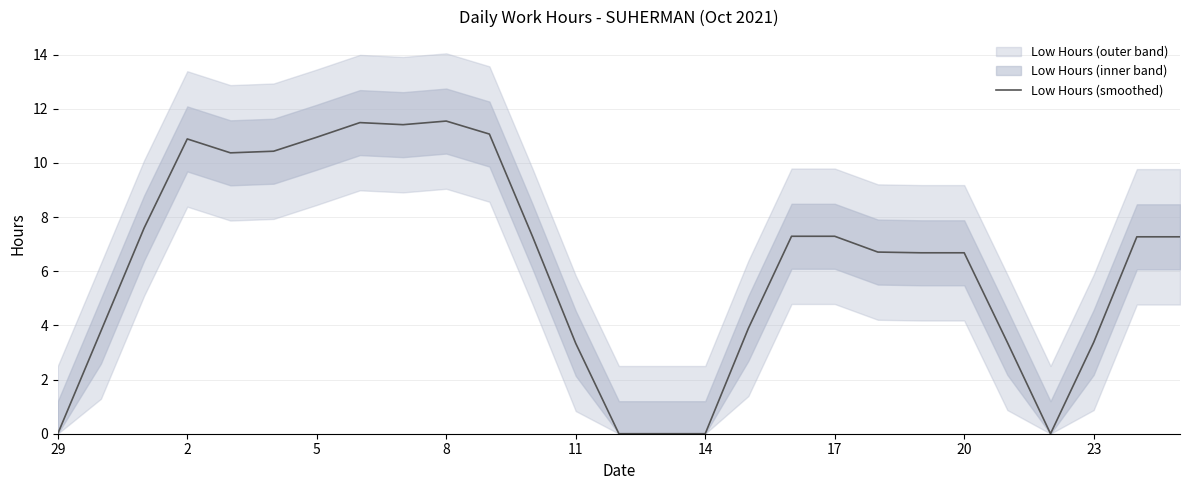

True or false: Low Hours (smoothed) has a value of 14.9 at 2.

False